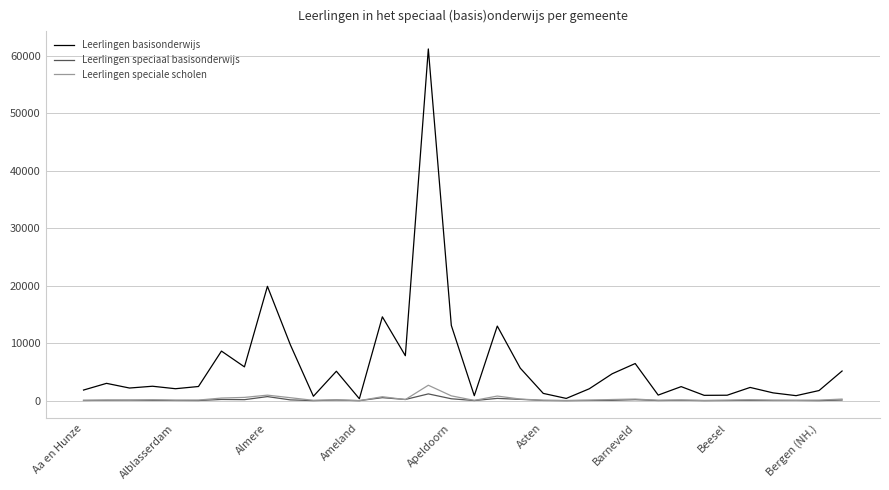

Which series has the largest total across all categories?

Leerlingen basisonderwijs